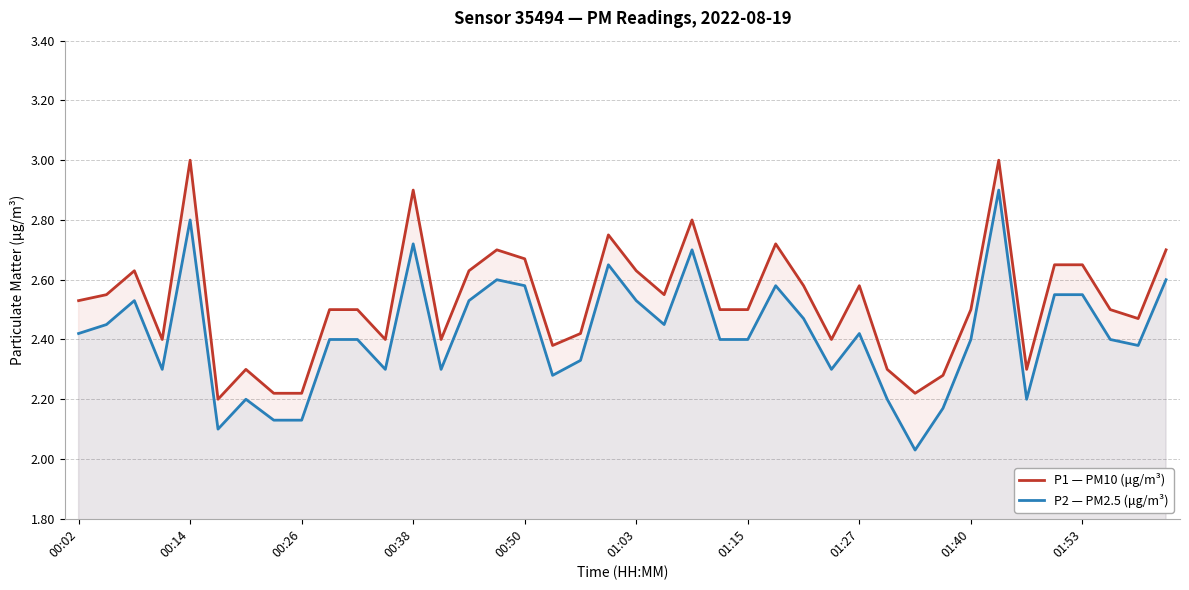

True or false: P2 — PM2.5 (μg/m³) has more than 1 interior local peaks.

True